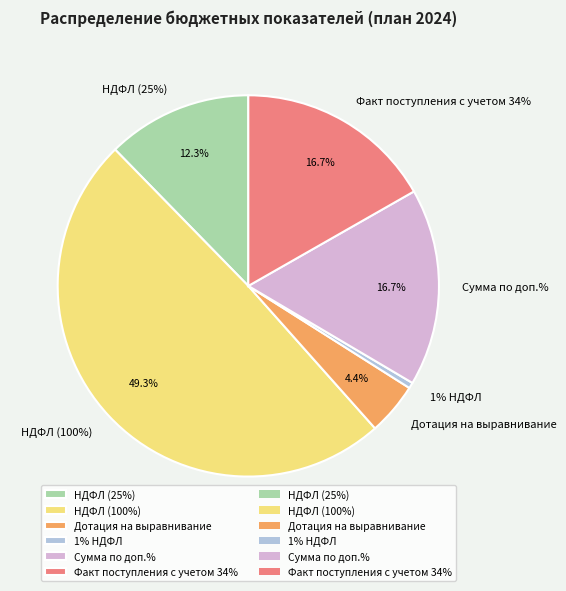

Between НДФЛ (25%) and 1% НДФЛ, which is larger?

НДФЛ (25%)